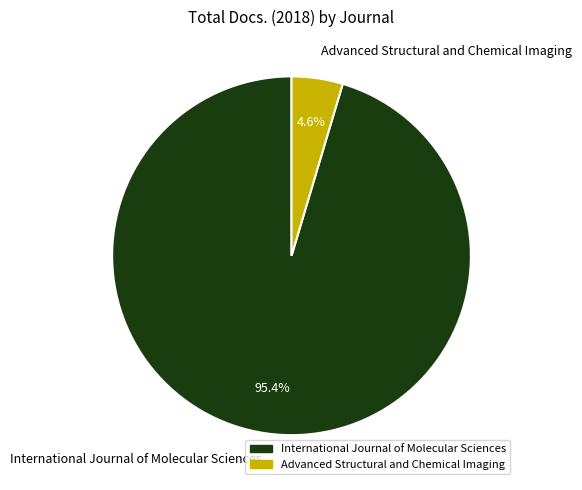

To the nearest percent, what portion does Advanced Structural and Chemical Imaging represent?

5%